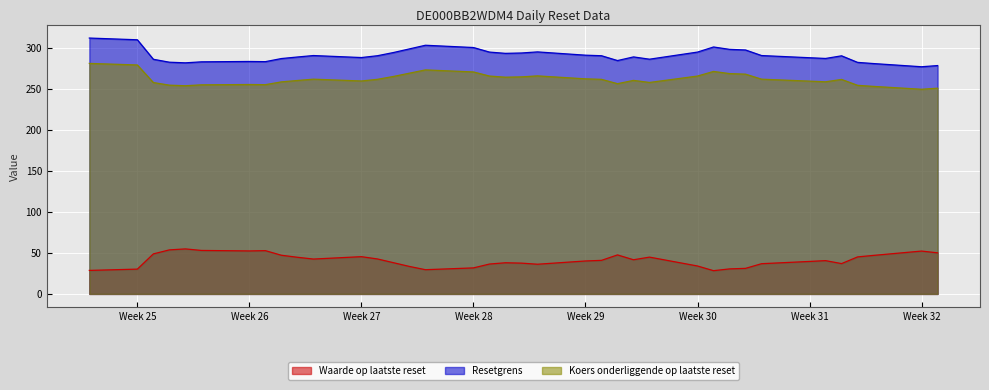

What is the difference between the second highest and second lowest values in the Resetgrens series?

31.4